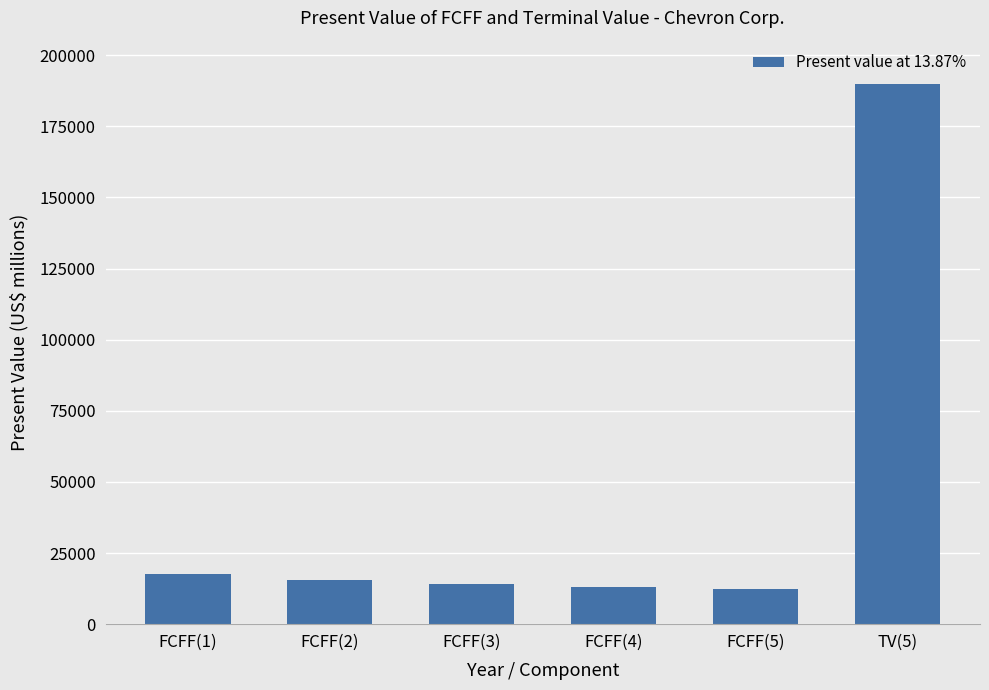

What is the sum of all values?

262887